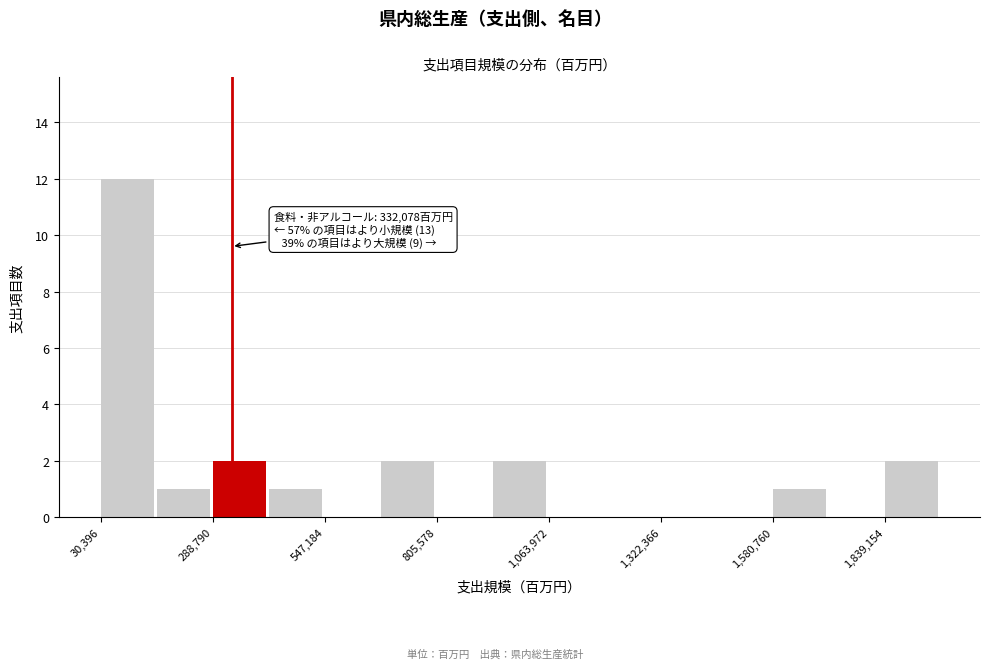

Read against the x-axis, roughly where is the centre of the tallest bar?

100000